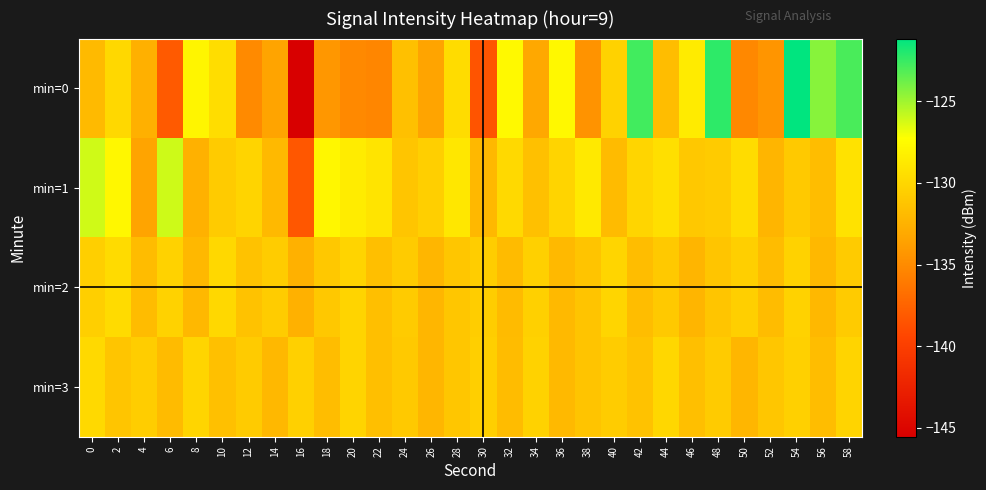

What is the difference between the highest and lowest values at 54?

9.7